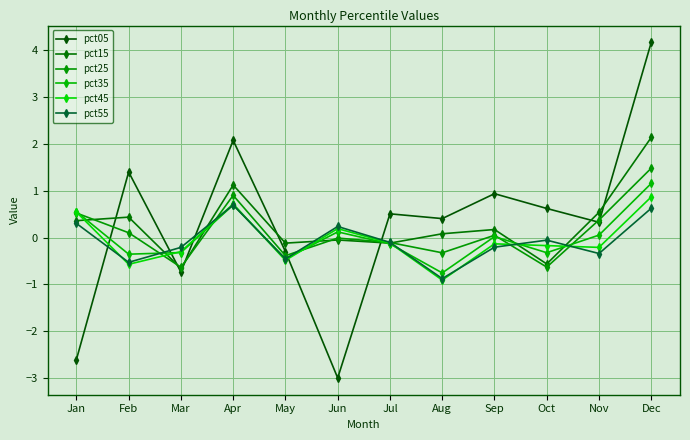

What are all the series names shown in the legend?

pct05, pct15, pct25, pct35, pct45, pct55